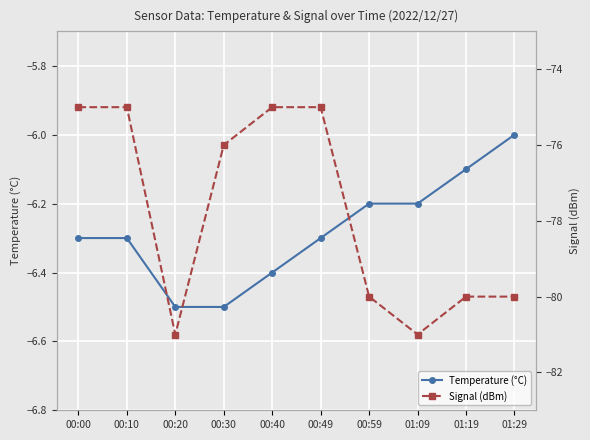

What are all the series names shown in the legend?

Temperature (°C), Signal (dBm)